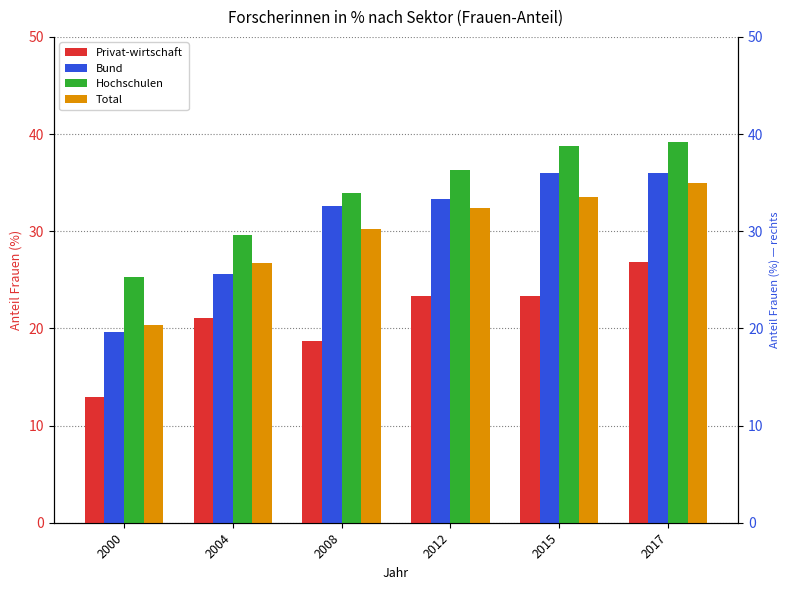

Between 2000 and 2017, which is larger?

2017